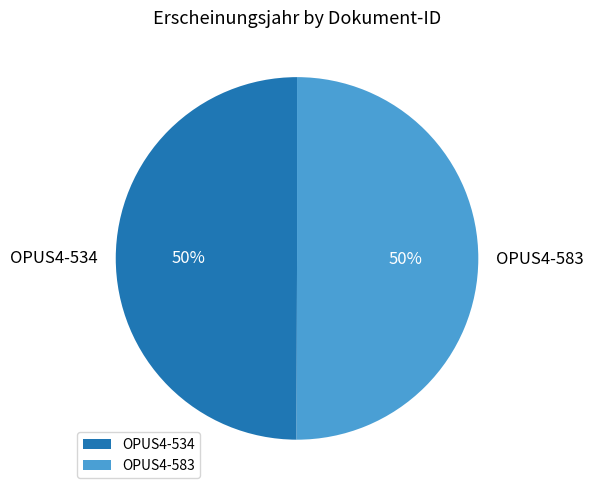

Is it true that OPUS4-583 is 58% of the pie?

False